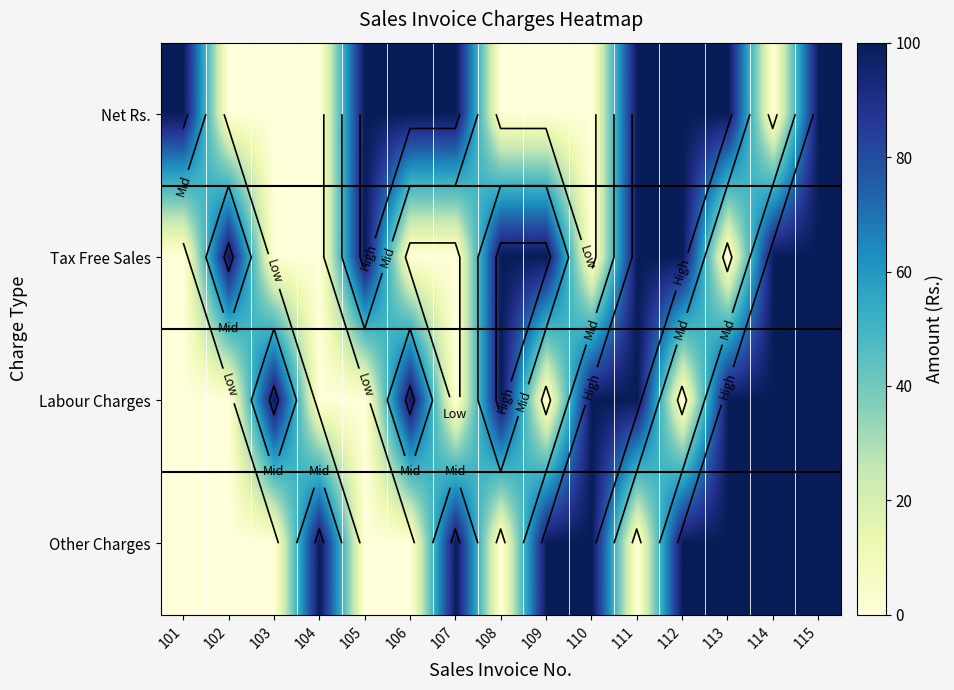

What is the difference between the Net Rs. values at 114 and 113?

100